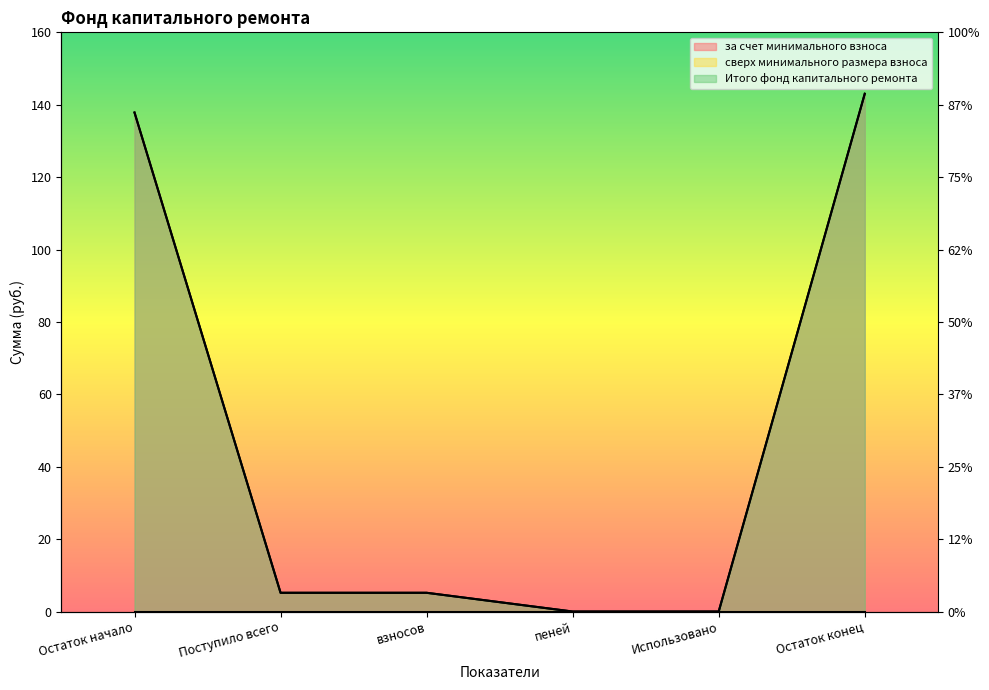

True or false: за счет минимального взноса has more than 2 interior local peaks.

False